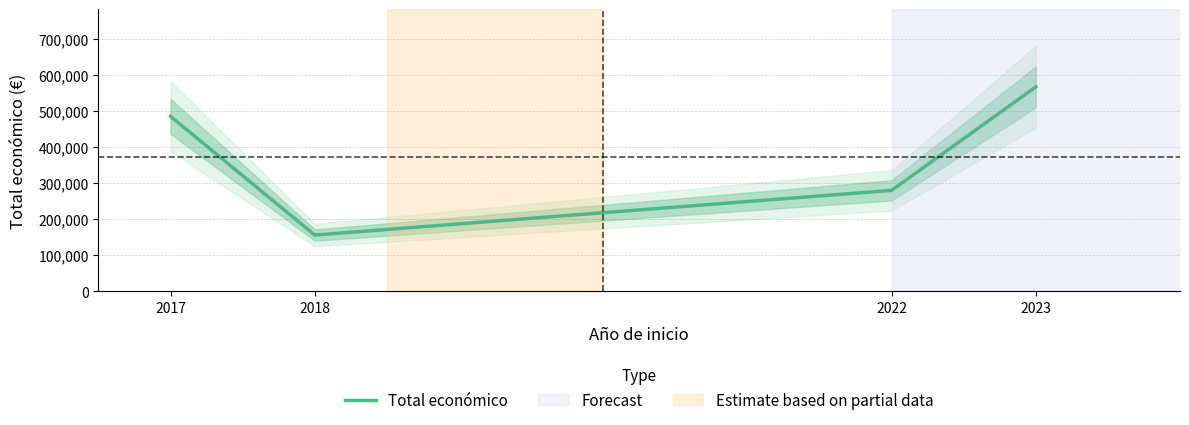

What is the value of the 2nd point from the left?

155978